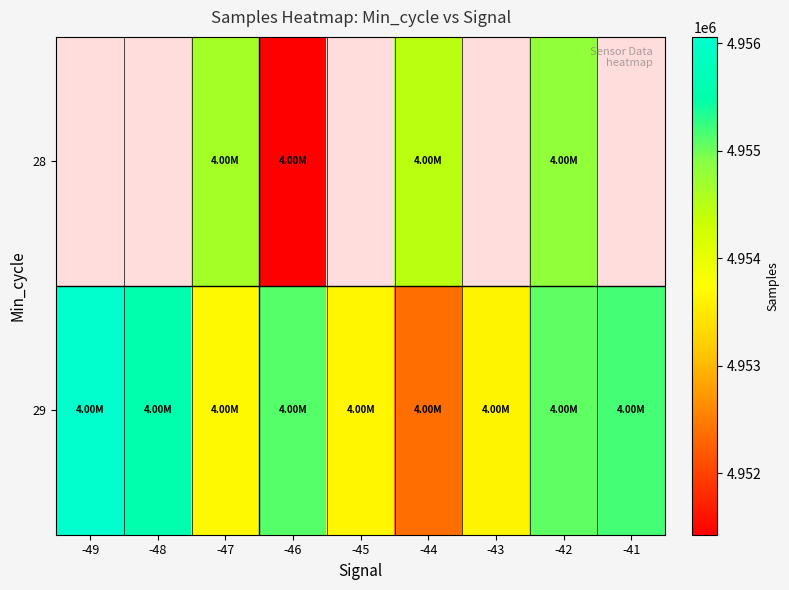

Which category has the highest value in the 29 series?

-49